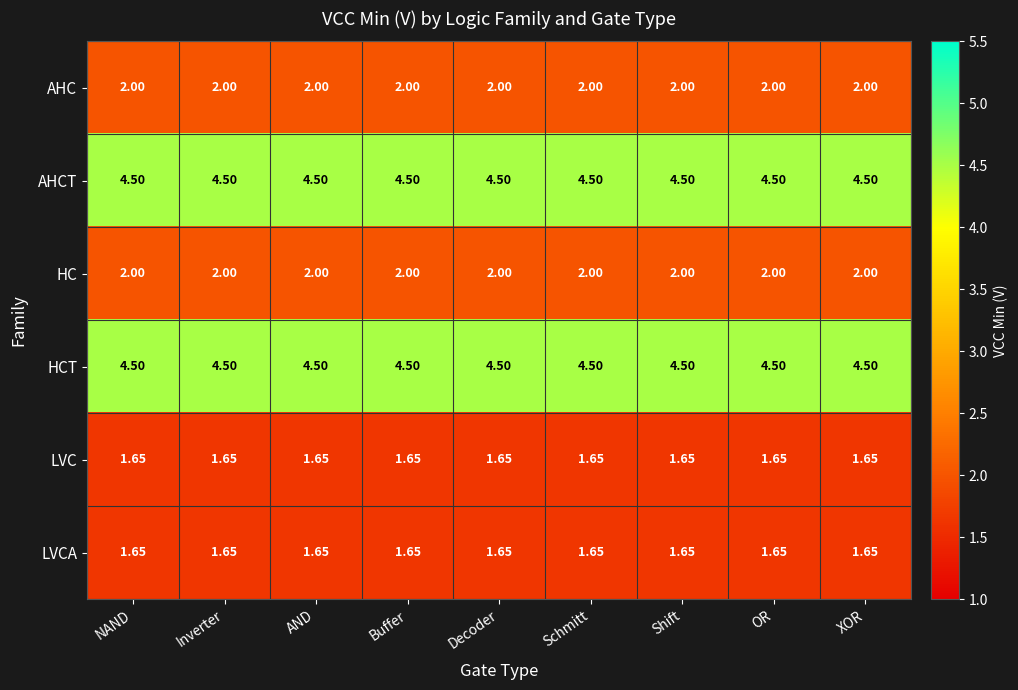

What is the total value across all series at XOR?

16.3